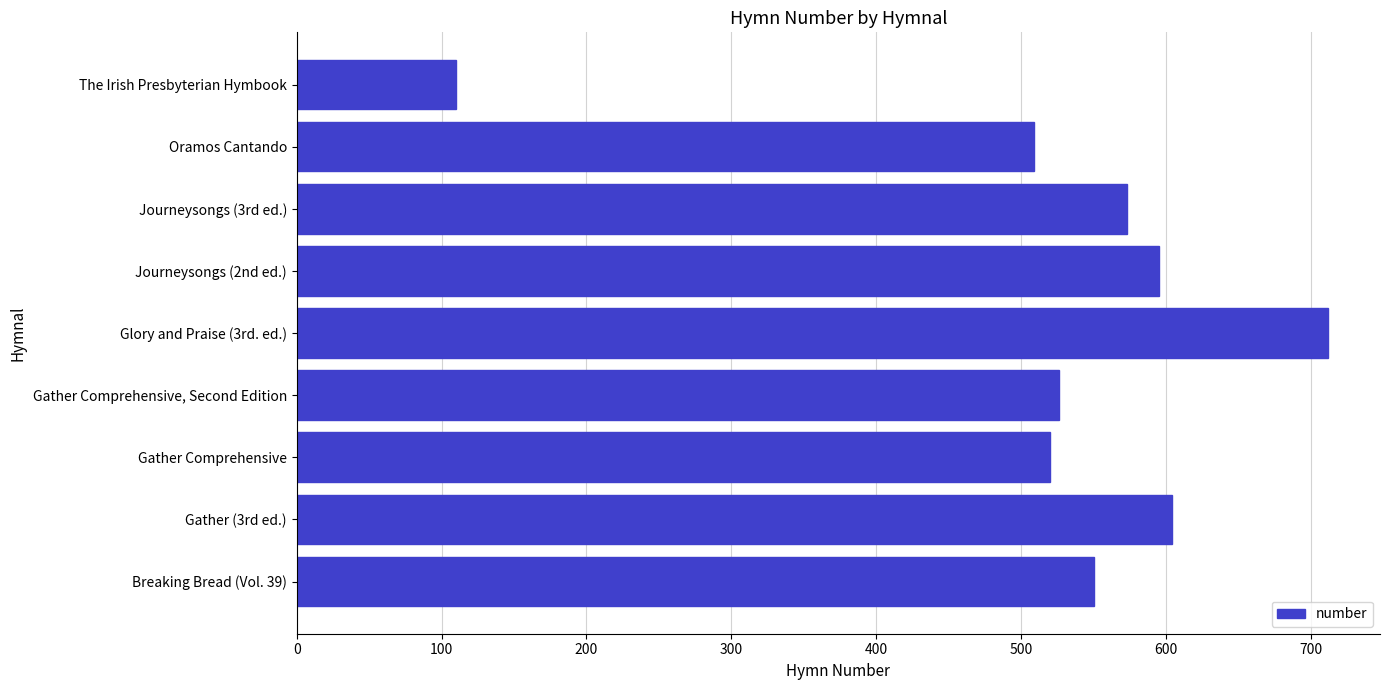

Reading bottom to top, what are all the values shown in this chart?

Breaking Bread (Vol. 39)=550	Gather (3rd ed.)=604	Gather Comprehensive=520	Gather Comprehensive, Second Edition=526	Glory and Praise (3rd. ed.)=712	Journeysongs (2nd ed.)=595	Journeysongs (3rd ed.)=573	Oramos Cantando=509	The Irish Presbyterian Hymbook=110